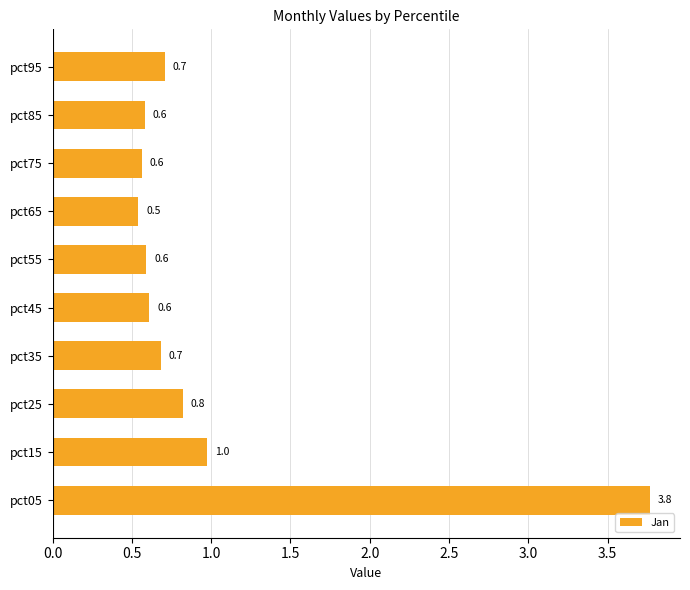

What is the difference between the second highest and minimum values?

0.4